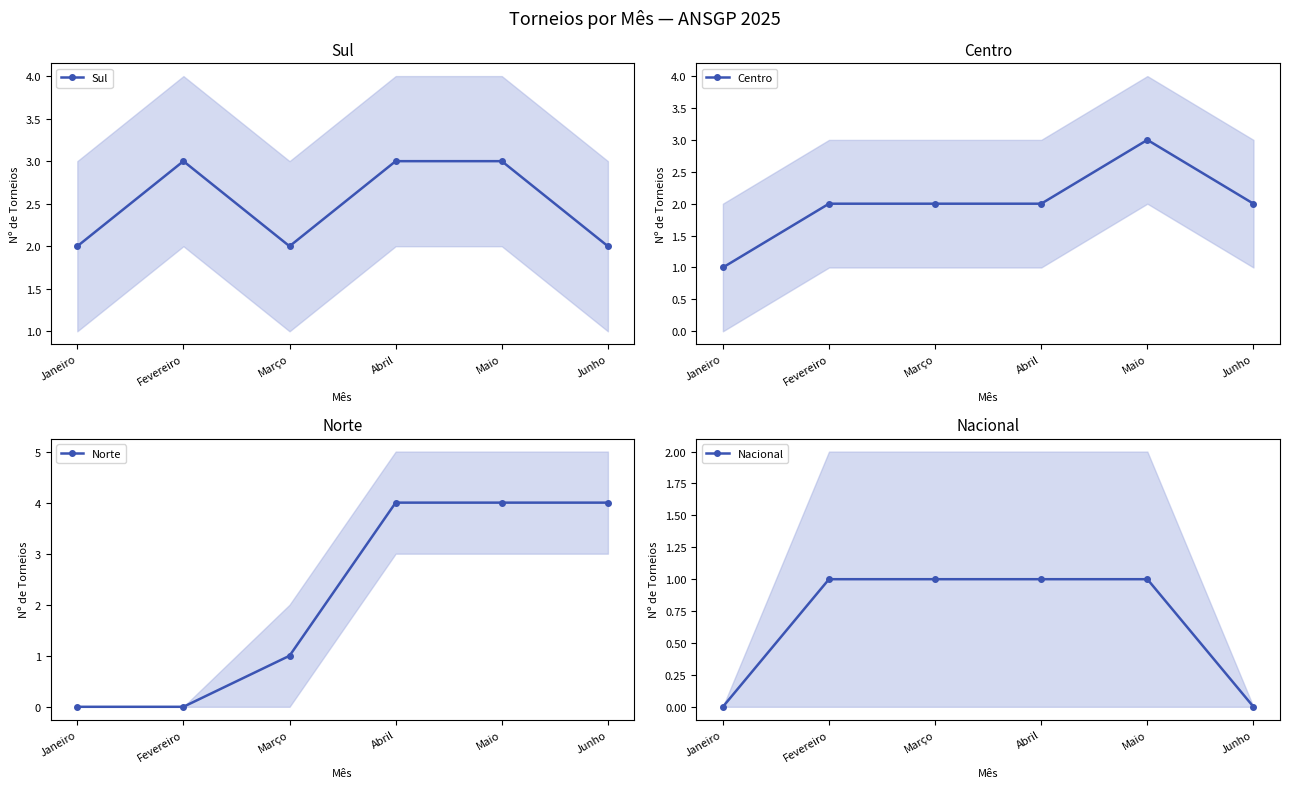

Count the Centro values in the range 2 to 3.

5